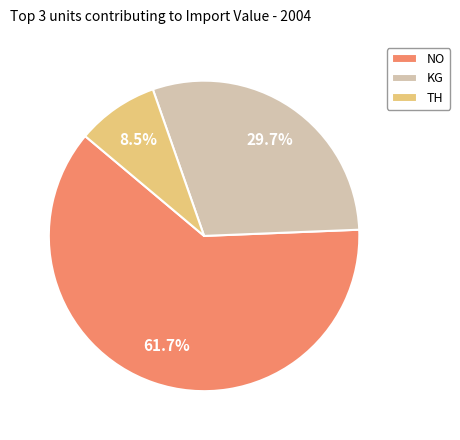

Approximately how many times larger is the value at TH compared to KG?

0.3